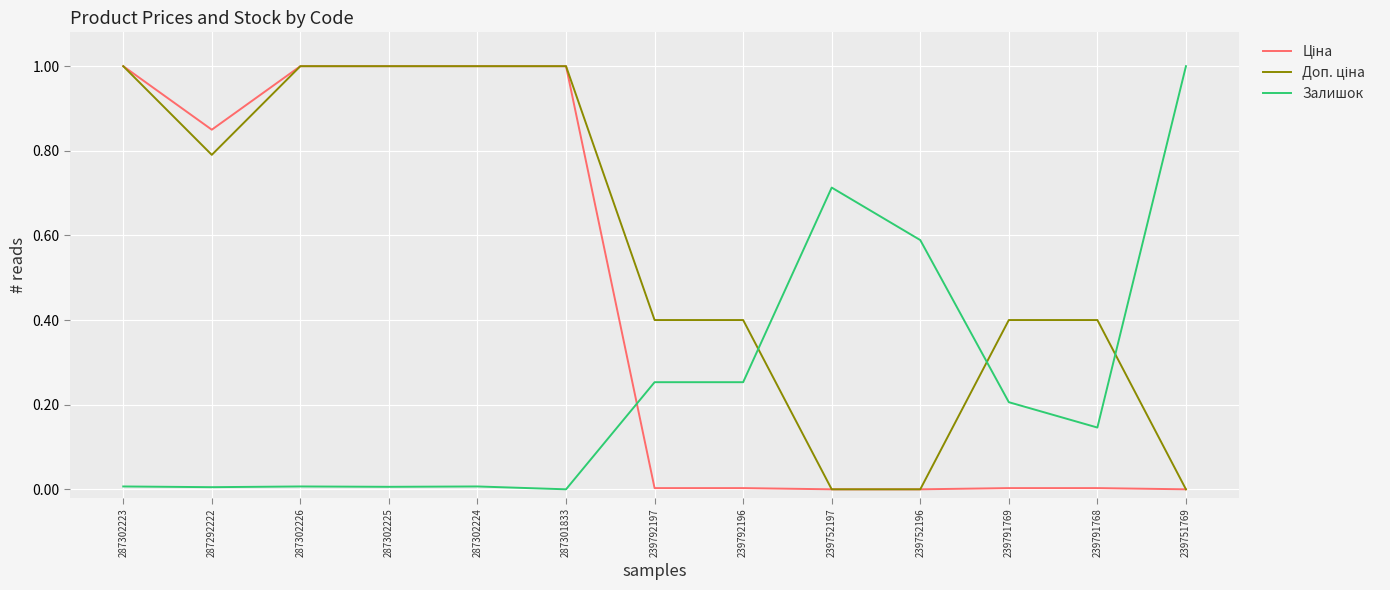

The Залишок series shows 0.7 at 287301833. True or false?

False